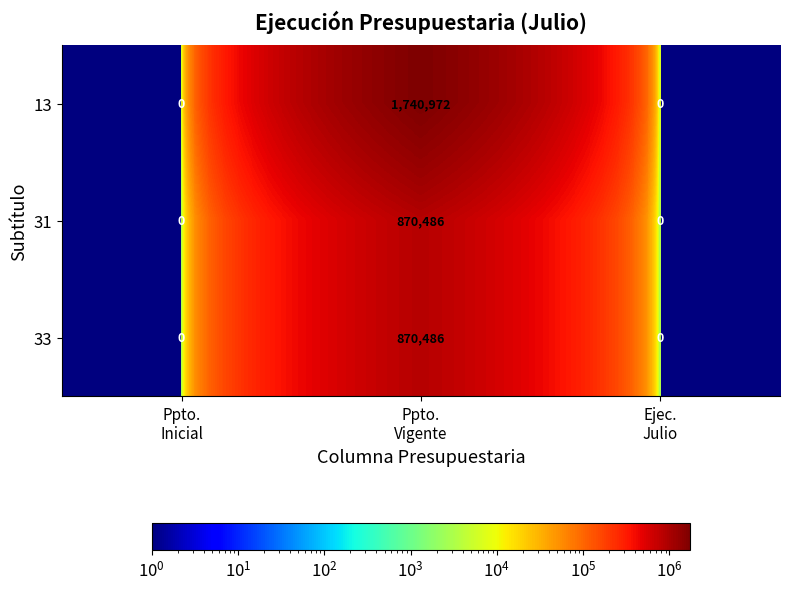

Which series has the widest spread of values?

13